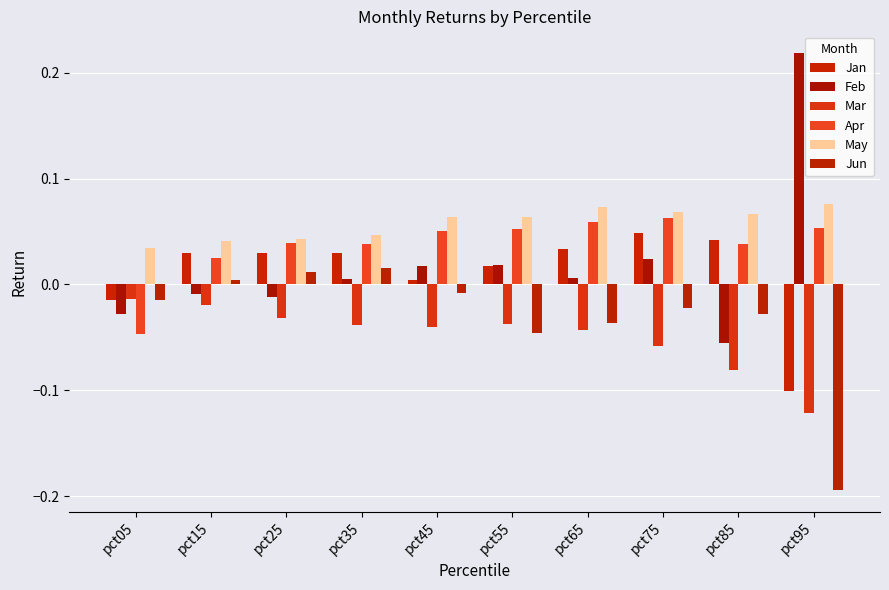

True or false: May has a value of 0.1 at pct85.

True